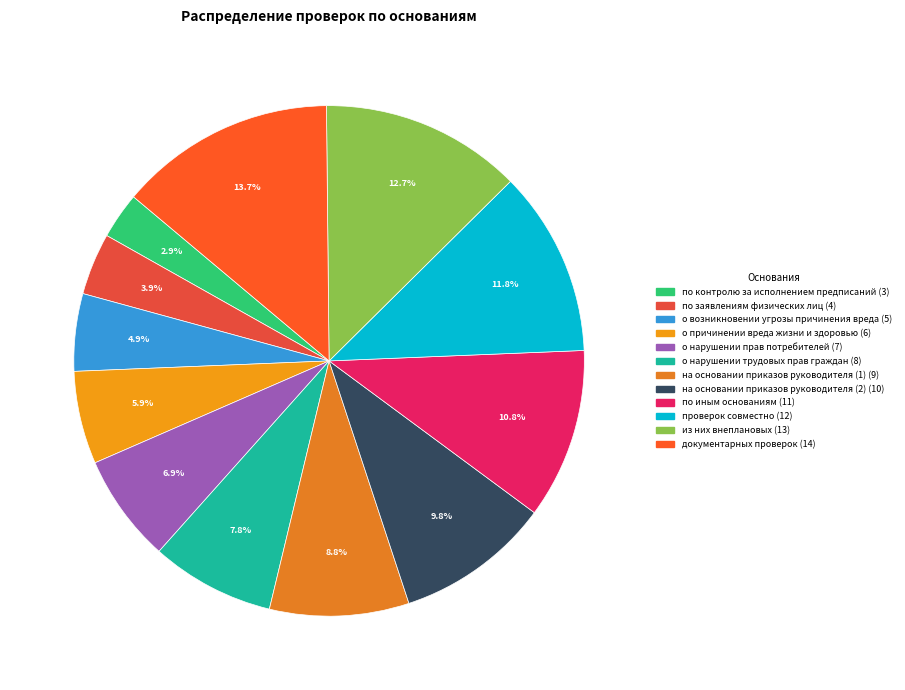

Does any single category account for the majority?

No